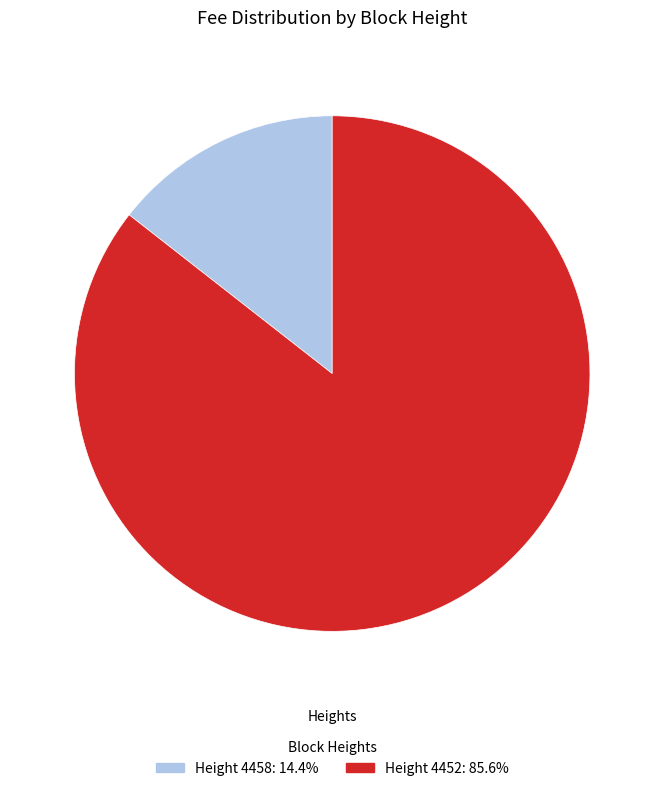

Is there any slice that represents more than half of the pie?

Yes